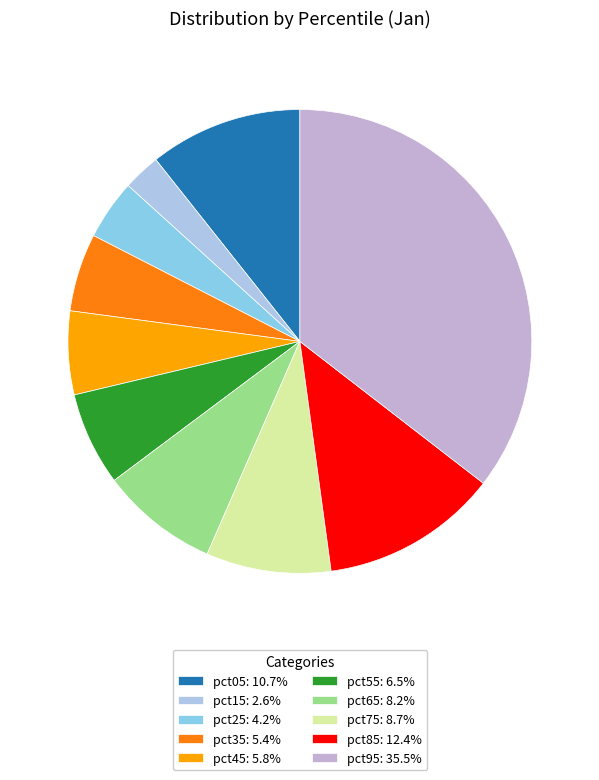

Rank the categories by value from highest to lowest.

pct95, pct85, pct05, pct75, pct65, pct55, pct45, pct35, pct25, pct15